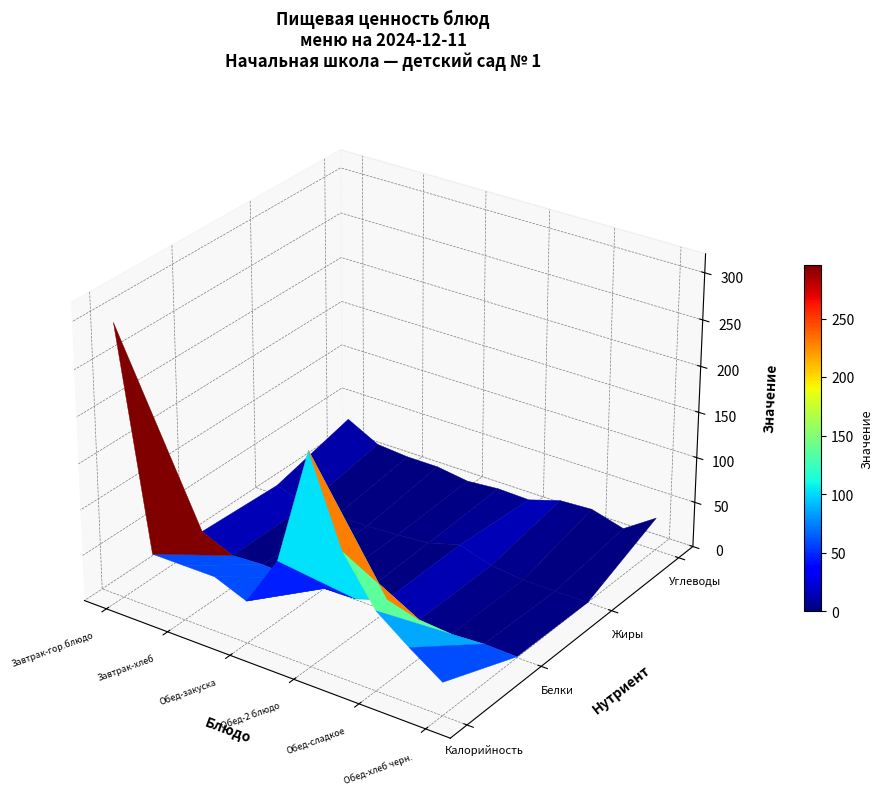

Reading left to right, extract all data points from this chart.

Калорийность: 296.0	60.0	60.0	60.0	46.0	102.0	230.0	137.0	86.4	60.0	36.0
Белки: 15.0	0.0	2.0	0.0	0.0	1.0	13.0	3.0	0.0	2.0	1.0
Жиры: 11.0	0.0	0.0	0.0	2.0	5.0	15.0	4.0	0.0	0.0	0.0
Углеводы: 33.0	15.0	12.0	12.0	7.0	10.0	9.0	20.0	22.0	12.0	36.0